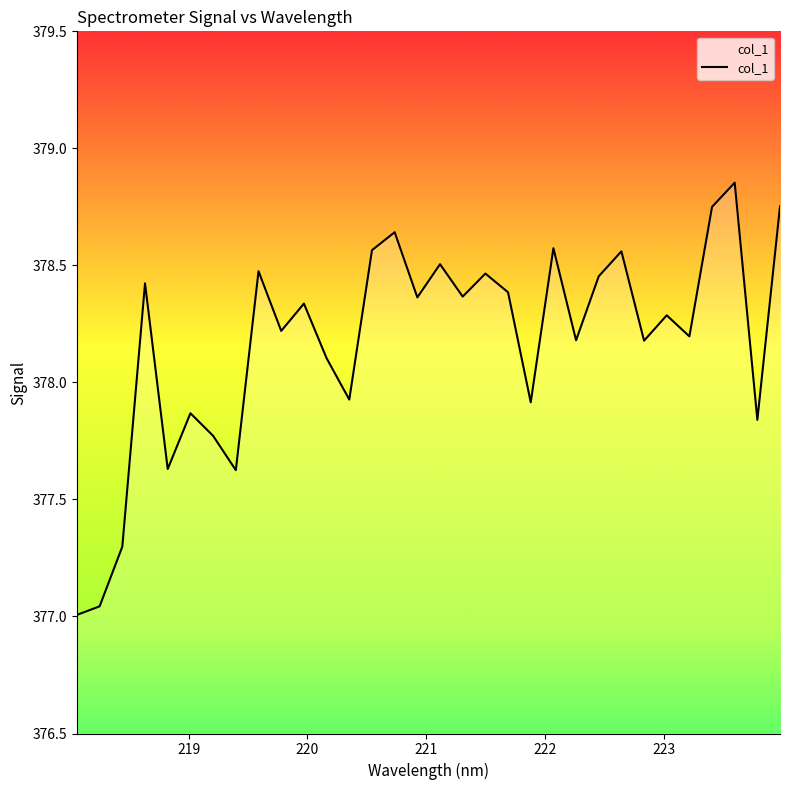

Does the chart display data point markers on the line(s)?

No